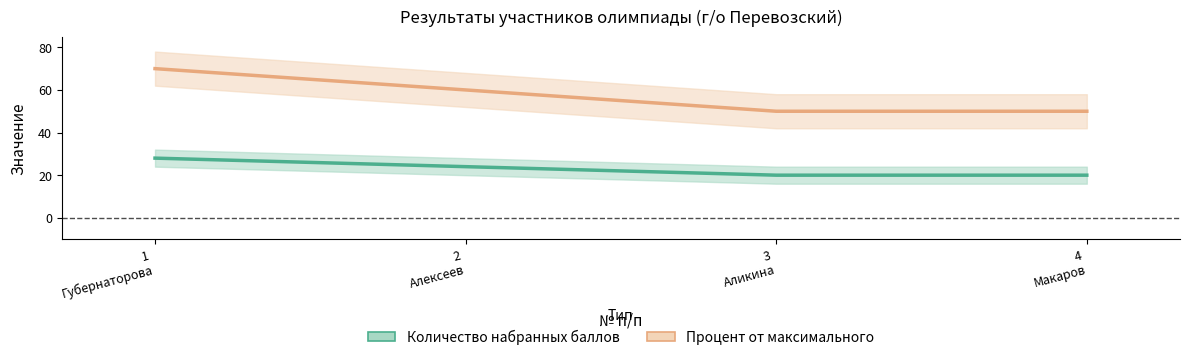

Reading left to right, extract all data points from this chart.

Количество набранных баллов: 28	24	20	20
Процент от максимального: 70	60	50	50